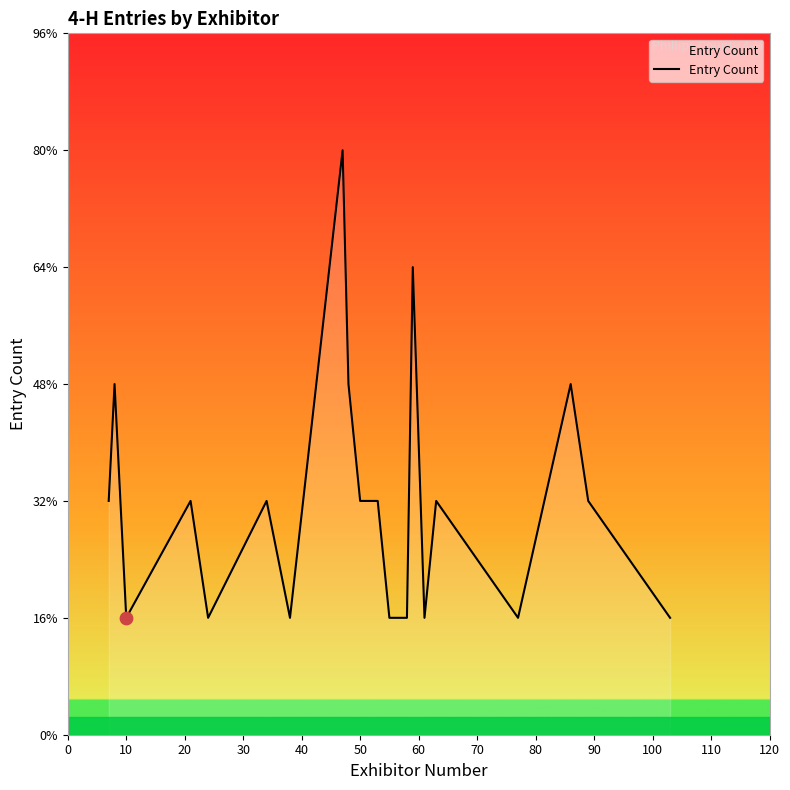

Does the chart have visible grid lines?

No